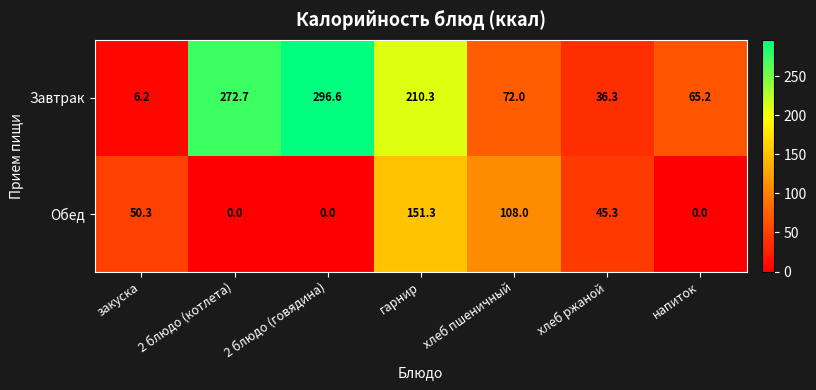

List the series in order of their peak value, lowest first.

Обед, Завтрак